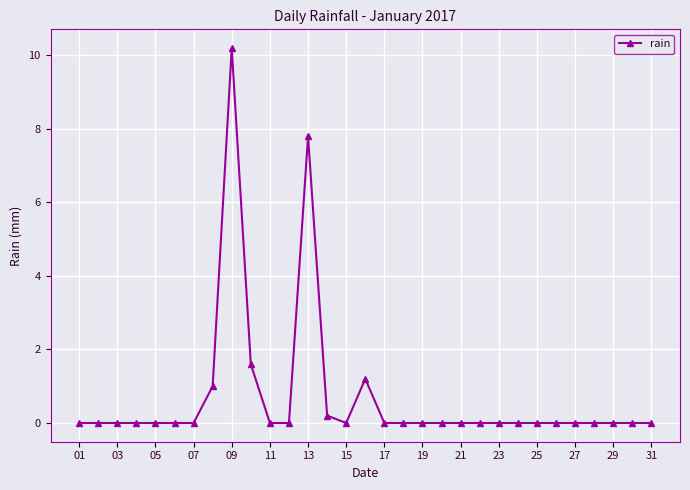

Count the number of categories in the chart.

31